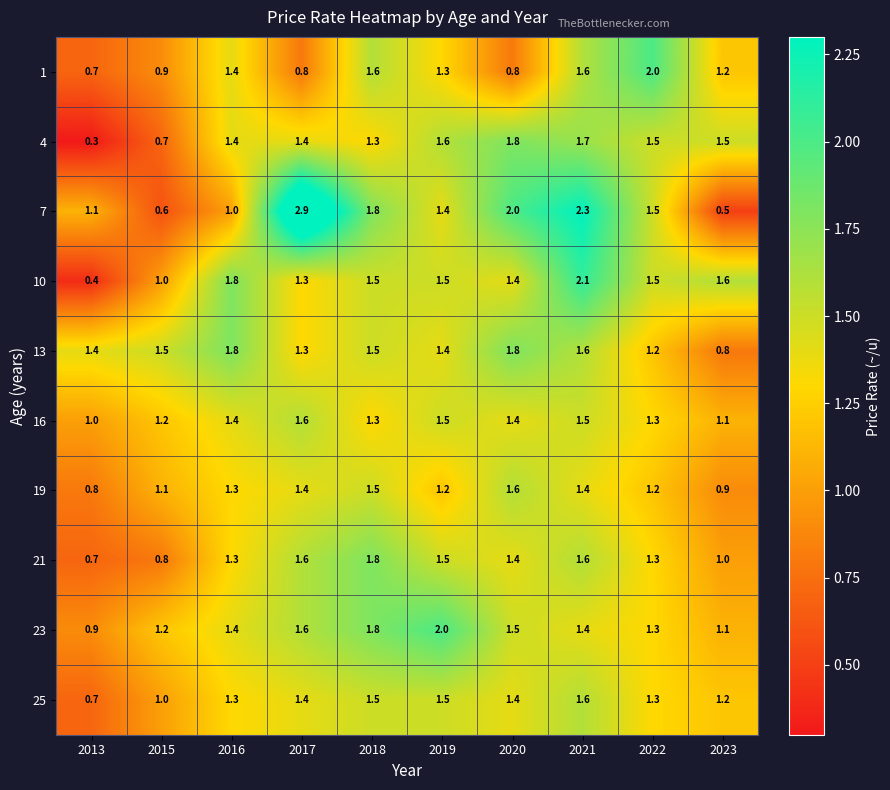

What value does the 4 series have at 2018?

1.3